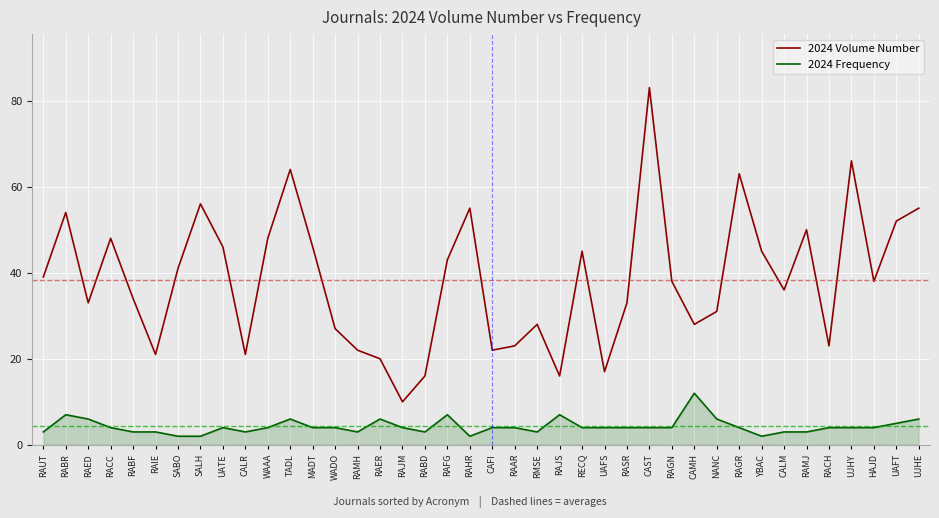

True or false: 2024 Volume Number has more than 2 interior local peaks.

True